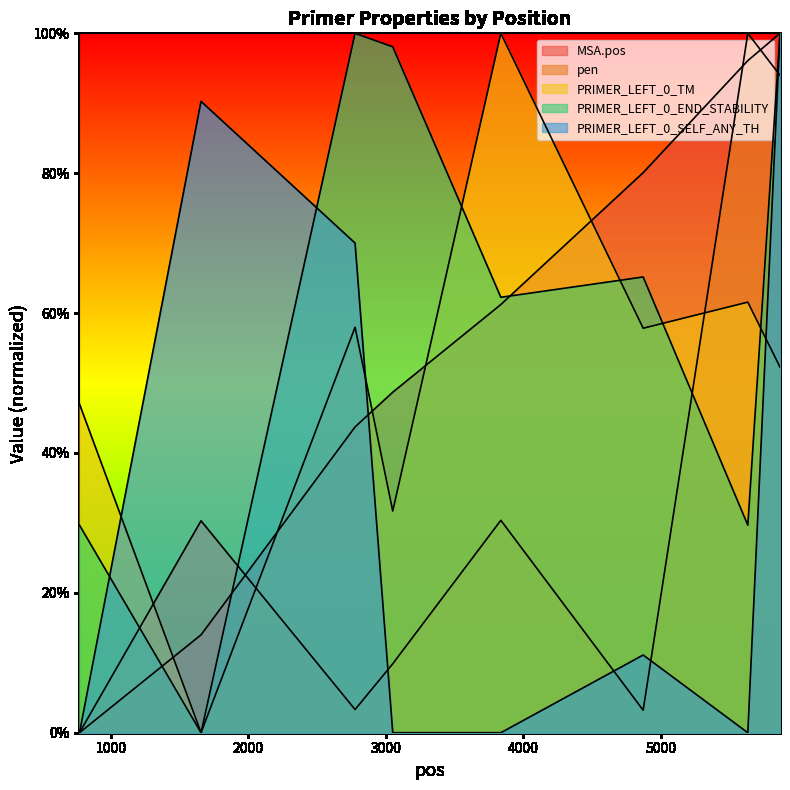

Which series has the largest total across all categories?

PRIMER_LEFT_0_END_STABILITY